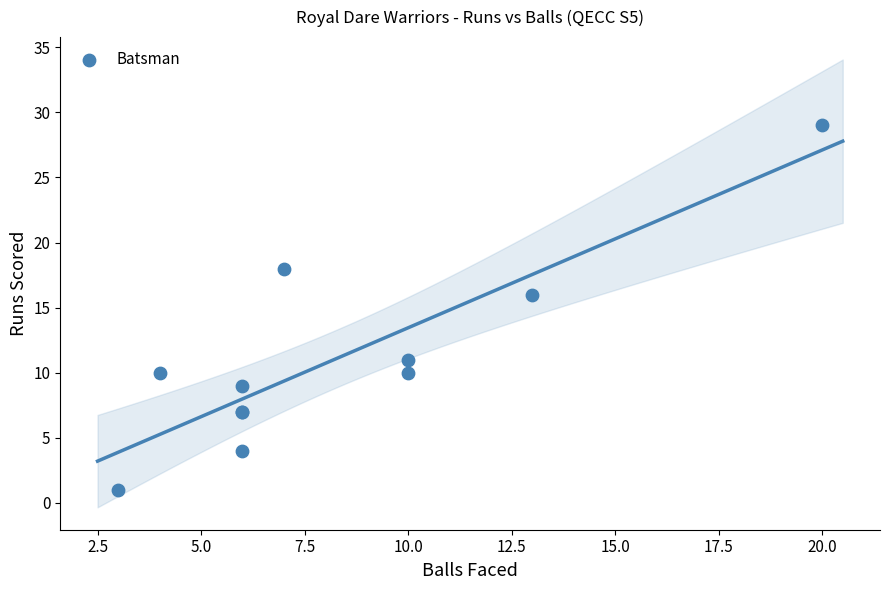

What Y value in the scatter plot is closest to 15?

16